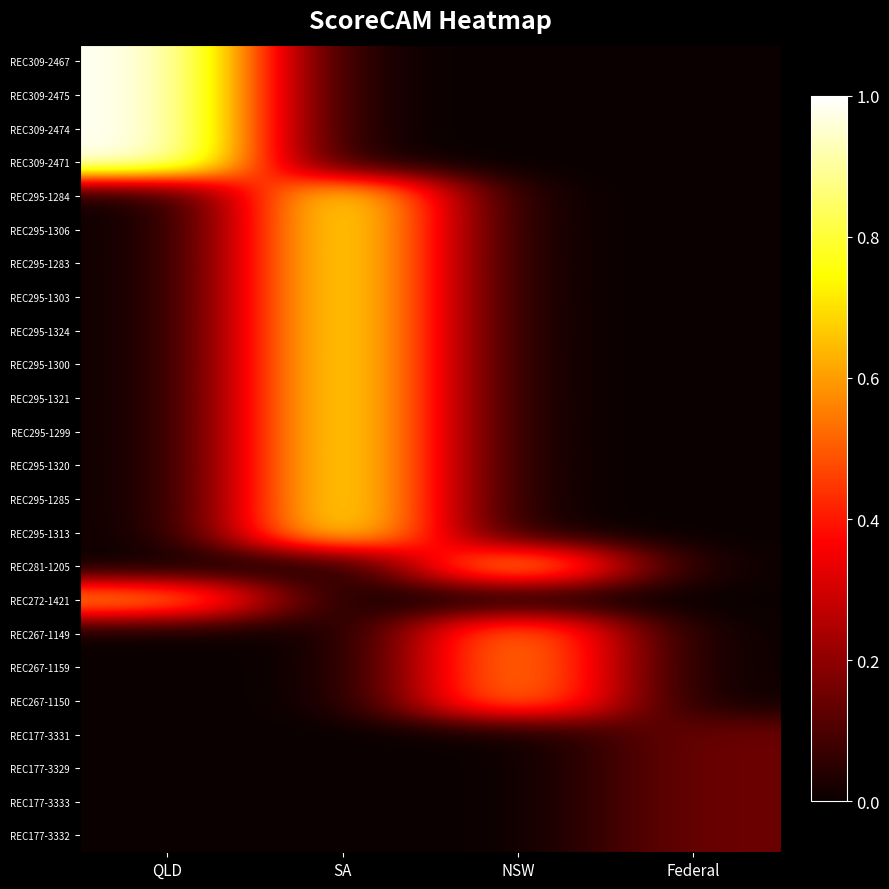

Reading left to right, transcribe all the data shown in this chart.

REC309-2467: QLD=1.0	SA=0.0	NSW=0.0	Federal=0.0
REC309-2475: QLD=1.0	SA=0.0	NSW=0.0	Federal=0.0
REC309-2474: QLD=1.0	SA=0.0	NSW=0.0	Federal=0.0
REC309-2471: QLD=1.0	SA=0.0	NSW=0.0	Federal=0.0
REC295-1284: QLD=0.0	SA=0.8	NSW=0.0	Federal=0.0
REC295-1306: QLD=0.0	SA=0.8	NSW=0.0	Federal=0.0
REC295-1283: QLD=0.0	SA=0.8	NSW=0.0	Federal=0.0
REC295-1303: QLD=0.0	SA=0.8	NSW=0.0	Federal=0.0
REC295-1324: QLD=0.0	SA=0.8	NSW=0.0	Federal=0.0
REC295-1300: QLD=0.0	SA=0.8	NSW=0.0	Federal=0.0
REC295-1321: QLD=0.0	SA=0.8	NSW=0.0	Federal=0.0
REC295-1299: QLD=0.0	SA=0.8	NSW=0.0	Federal=0.0
REC295-1320: QLD=0.0	SA=0.8	NSW=0.0	Federal=0.0
REC295-1285: QLD=0.0	SA=0.8	NSW=0.0	Federal=0.0
REC295-1313: QLD=0.0	SA=0.8	NSW=0.0	Federal=0.0
REC281-1205: QLD=0.0	SA=0.0	NSW=0.7	Federal=0.0
REC272-1421: QLD=0.6	SA=0.0	NSW=0.0	Federal=0.0
REC267-1149: QLD=0.0	SA=0.0	NSW=0.6	Federal=0.0
REC267-1159: QLD=0.0	SA=0.0	NSW=0.6	Federal=0.0
REC267-1150: QLD=0.0	SA=0.0	NSW=0.6	Federal=0.0
REC177-3331: QLD=0.0	SA=0.0	NSW=0.0	Federal=0.1
REC177-3329: QLD=0.0	SA=0.0	NSW=0.0	Federal=0.1
REC177-3333: QLD=0.0	SA=0.0	NSW=0.0	Federal=0.1
REC177-3332: QLD=0.0	SA=0.0	NSW=0.0	Federal=0.1